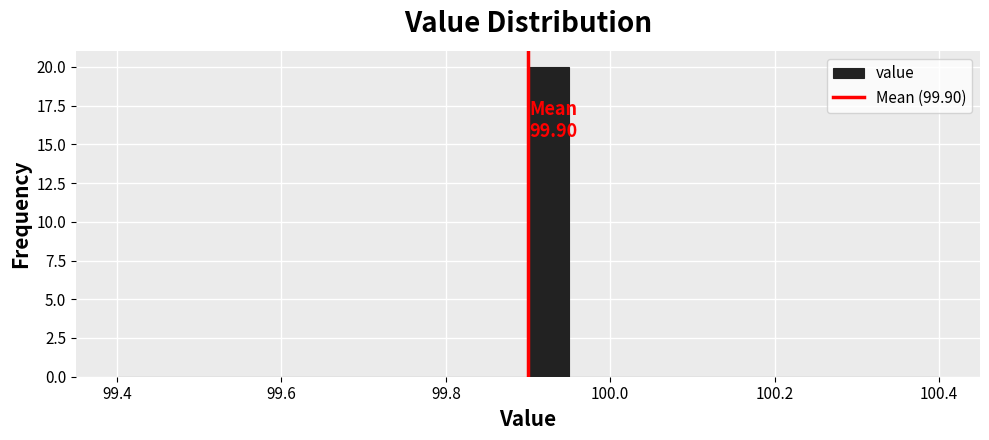

Read against the x-axis, roughly where is the centre of the tallest bar?

99.92